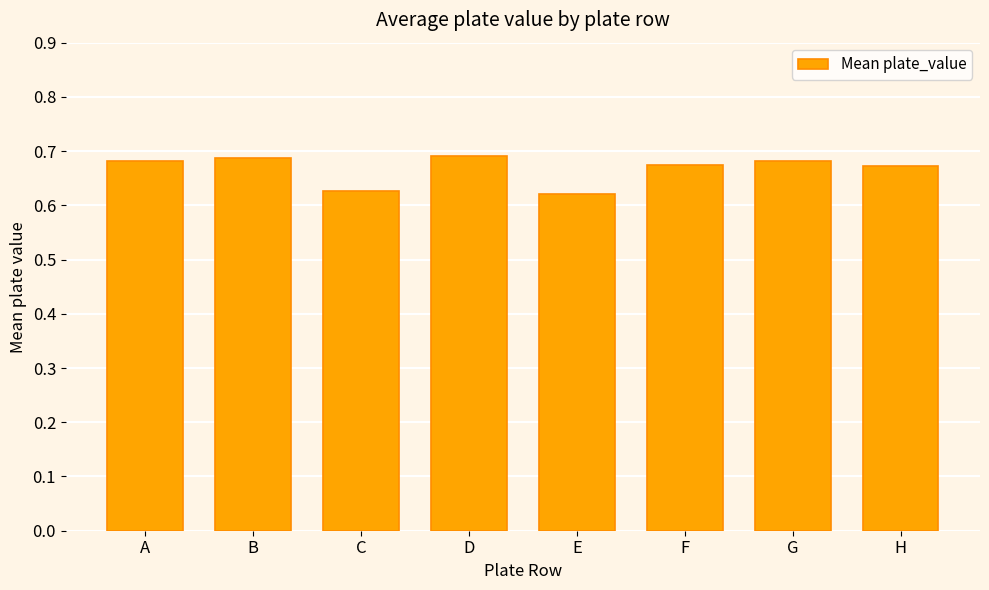

Count the values in the range 0 to 1.

8